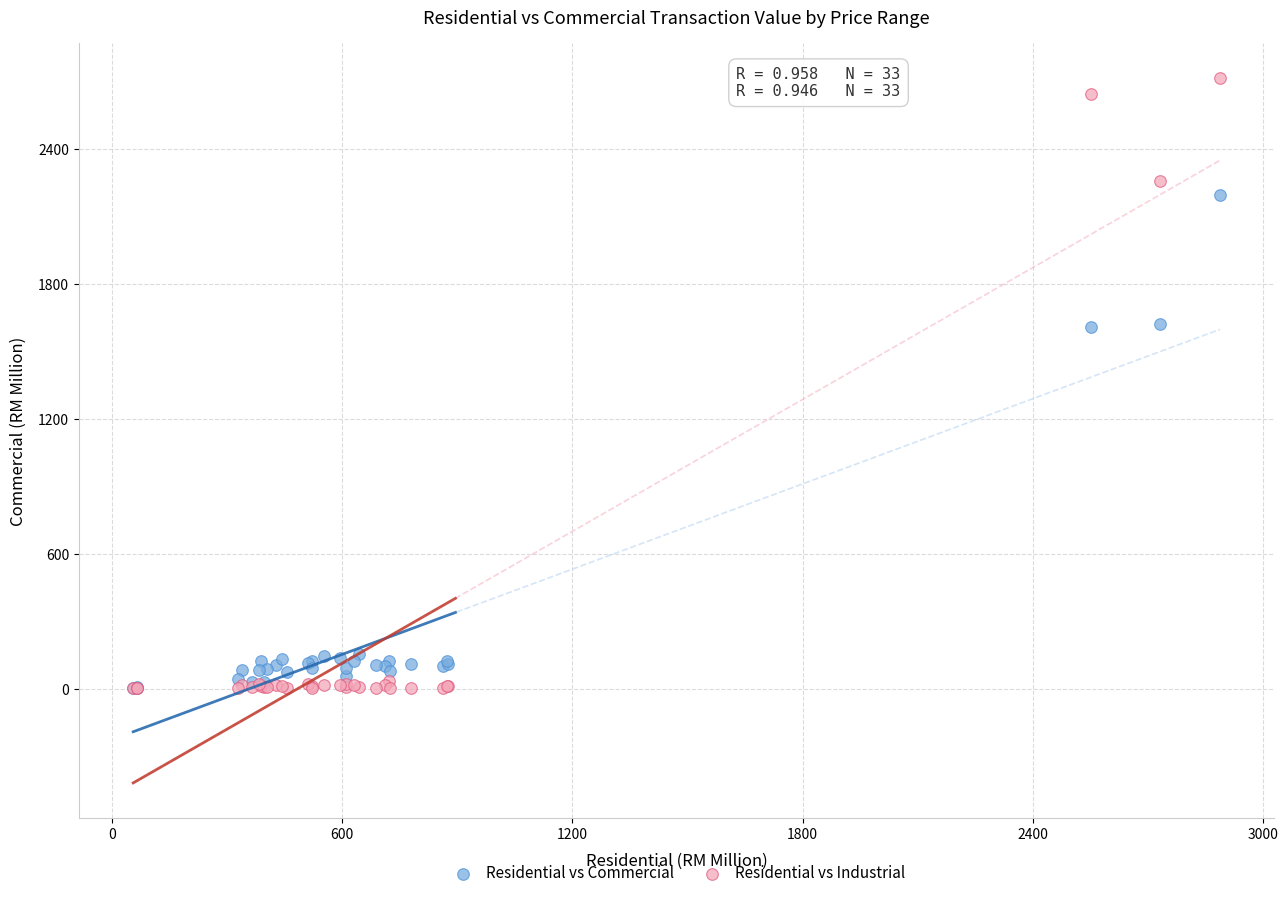

What are all the series names shown in the legend?

Residential vs Commercial, Residential vs Industrial